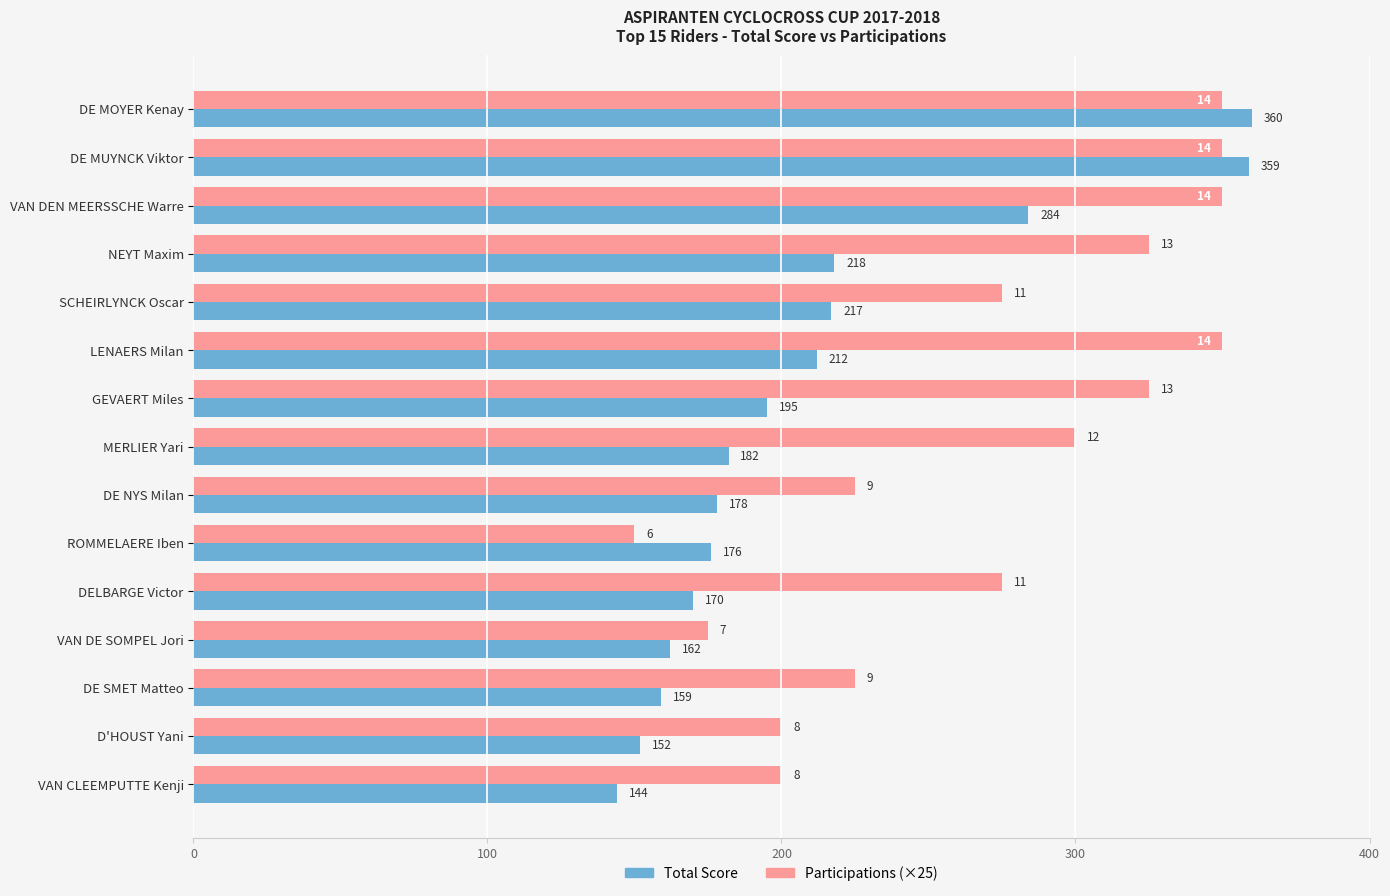

What is the maximum value for Total Score?

360